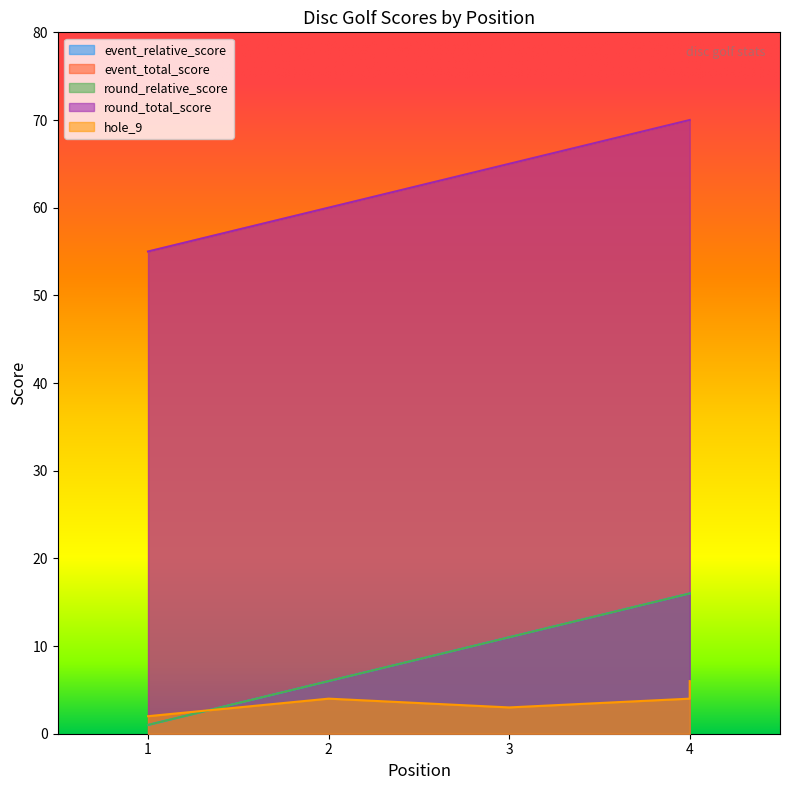

True or false: event_total_score has a value of 60 at 2.

True